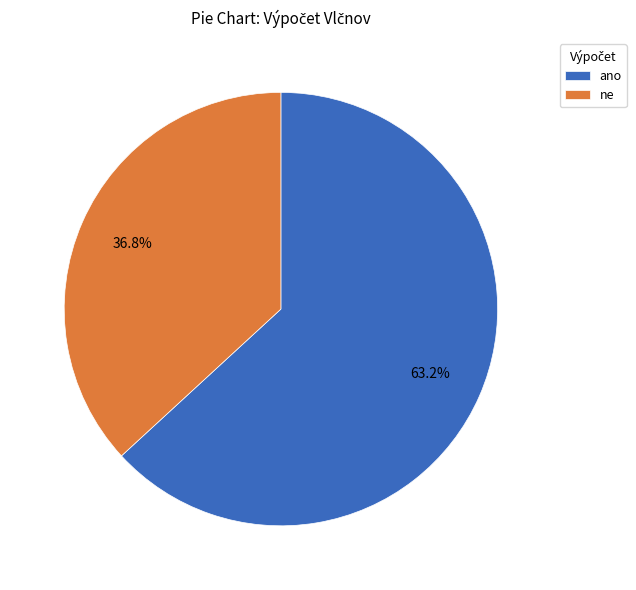

The ano slice represents 50% of the pie. True or false?

False